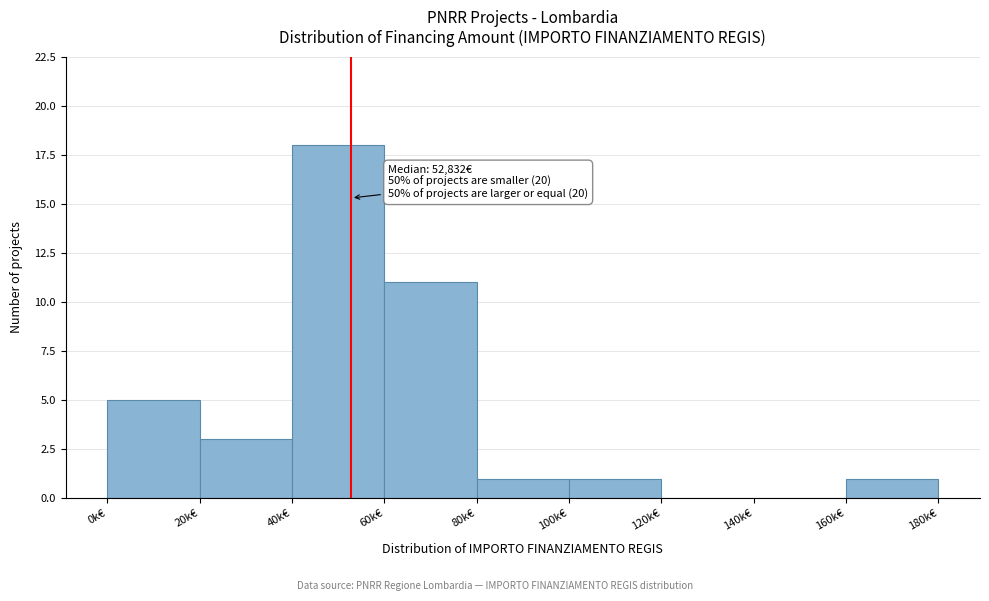

Reading left to right, transcribe all the data shown in this chart.

0k€=5	20k€=3	40k€=18	60k€=11	80k€=1	100k€=1	120k€=0	140k€=0	160k€=1